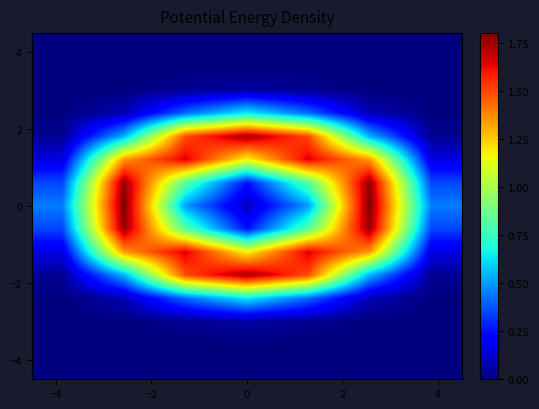

What is the greatest value displayed?

1.8